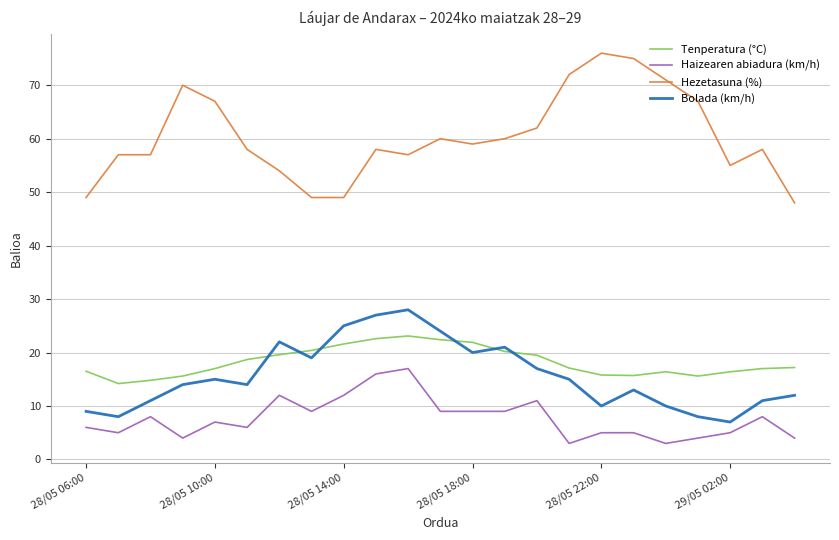

Which series has the largest range (max minus min)?

Hezetasuna (%)